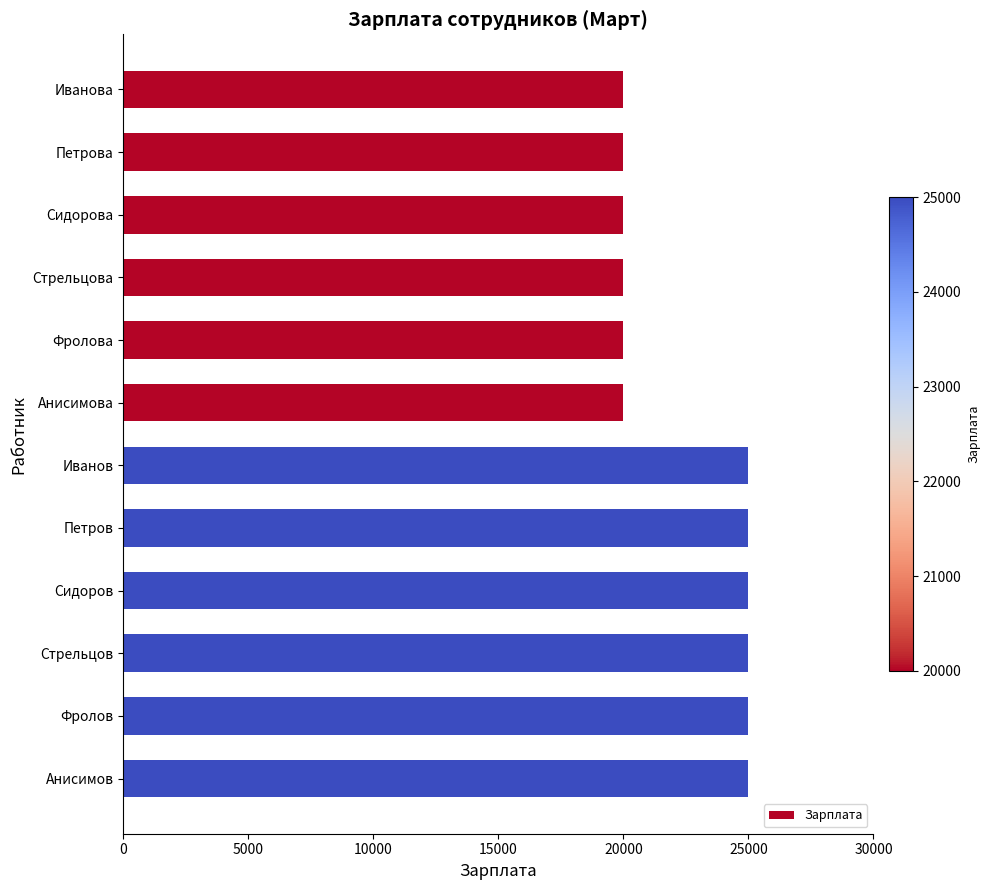

What is the label of the 3rd bar from the bottom?

Стрельцов